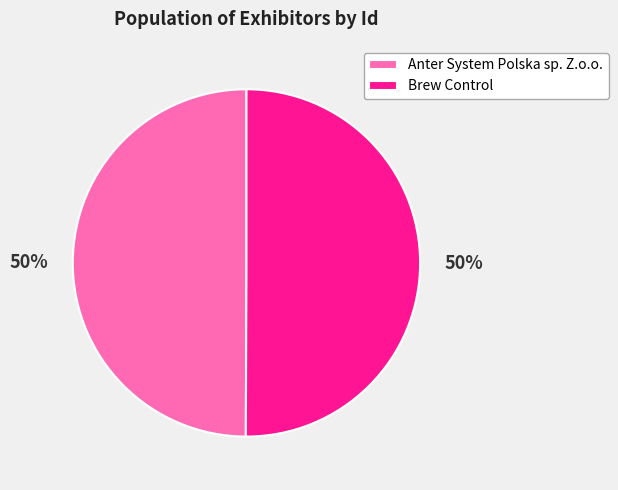

To the nearest percent, what is the combined percentage of Anter System Polska sp. Z.o.o. and Brew Control?

100%